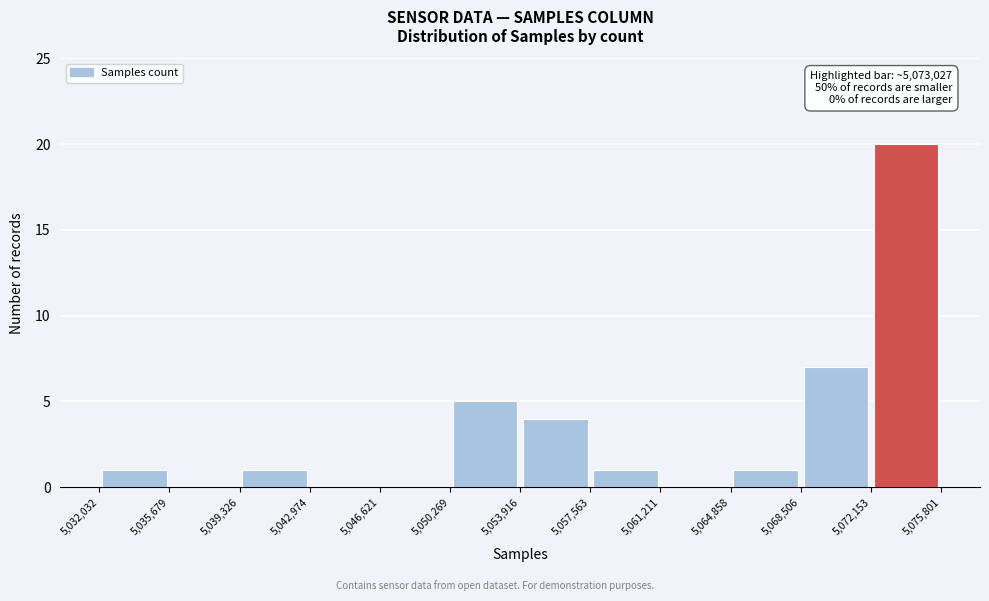

Over which range of the x-axis is the bar tallest?

5,072,153 to 5,075,801